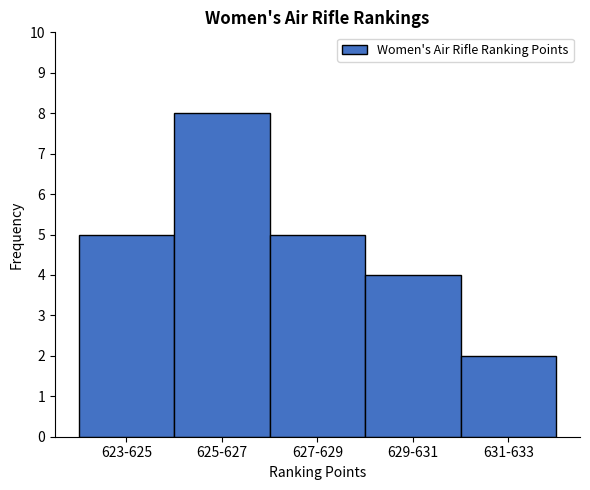

Reading left to right, list all the values displayed in this chart.

623-625=5	625-627=8	627-629=5	629-631=4	631-633=2